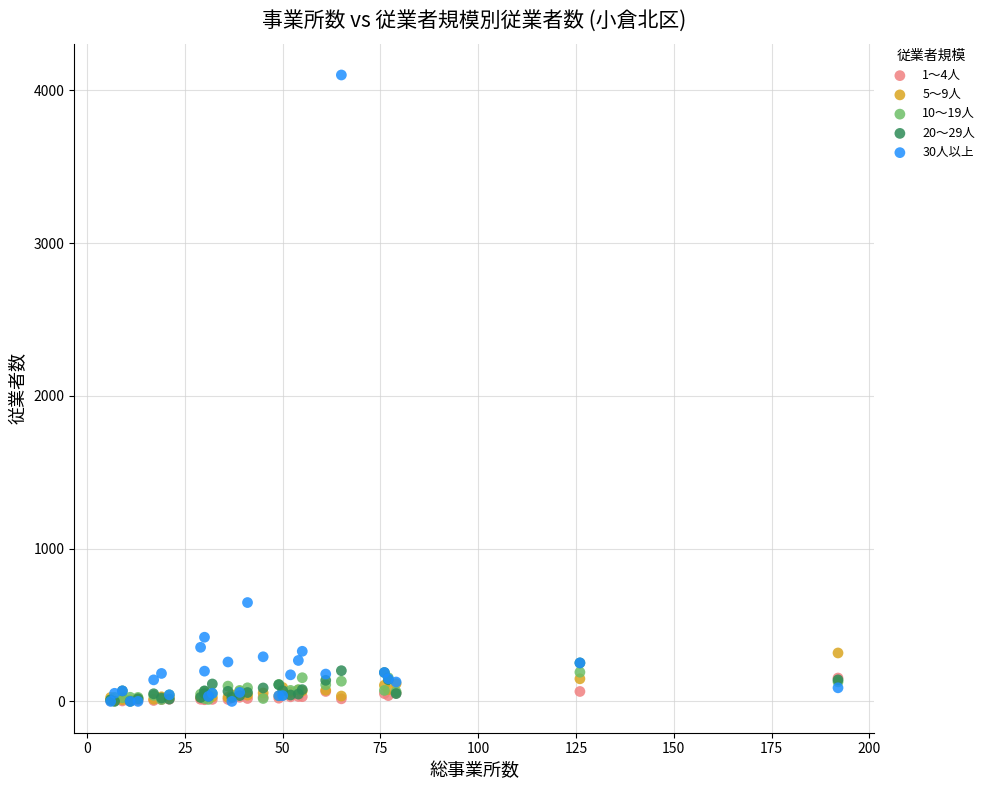

Across all series, what Y value is closest to 2050?

647